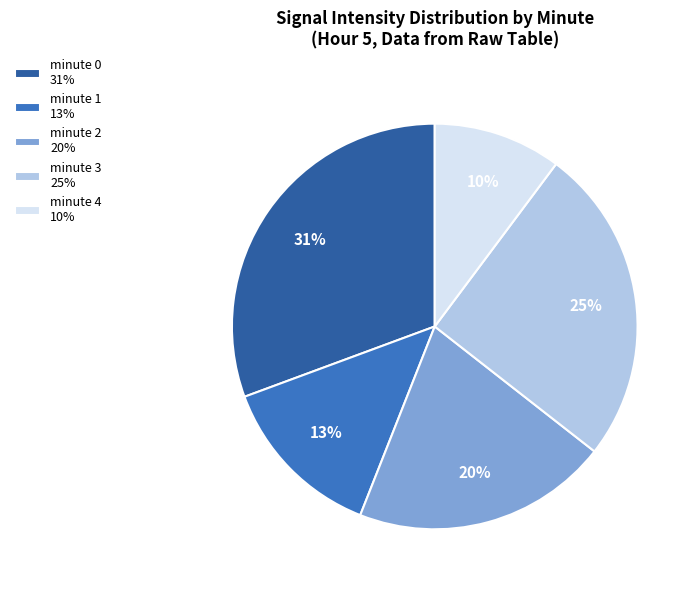

Between minute 3 25% and minute 0 31%, which is larger?

minute 0 31%